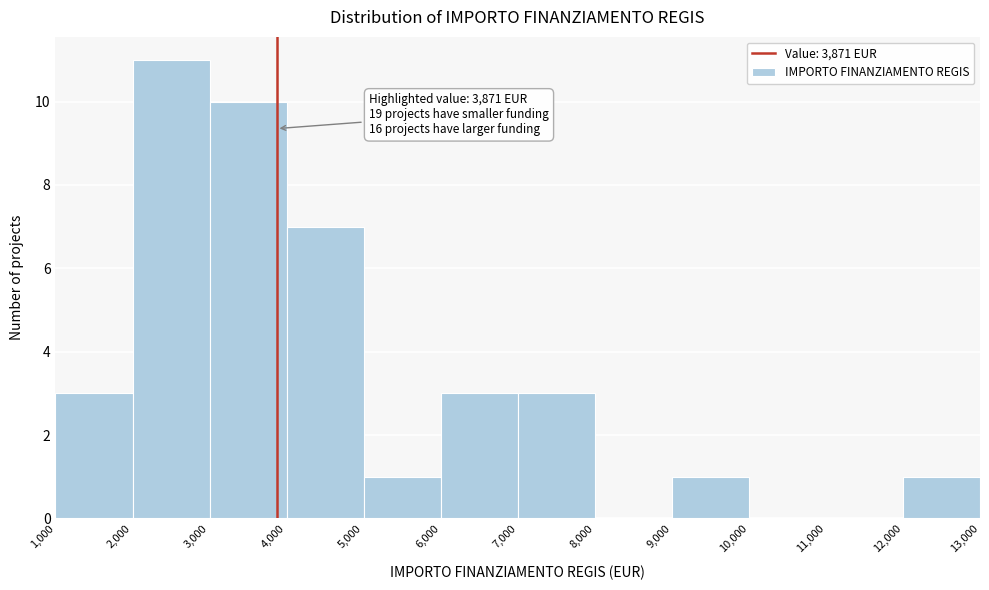

Which range on the x-axis has the tallest bar?

2,000 to 3,000